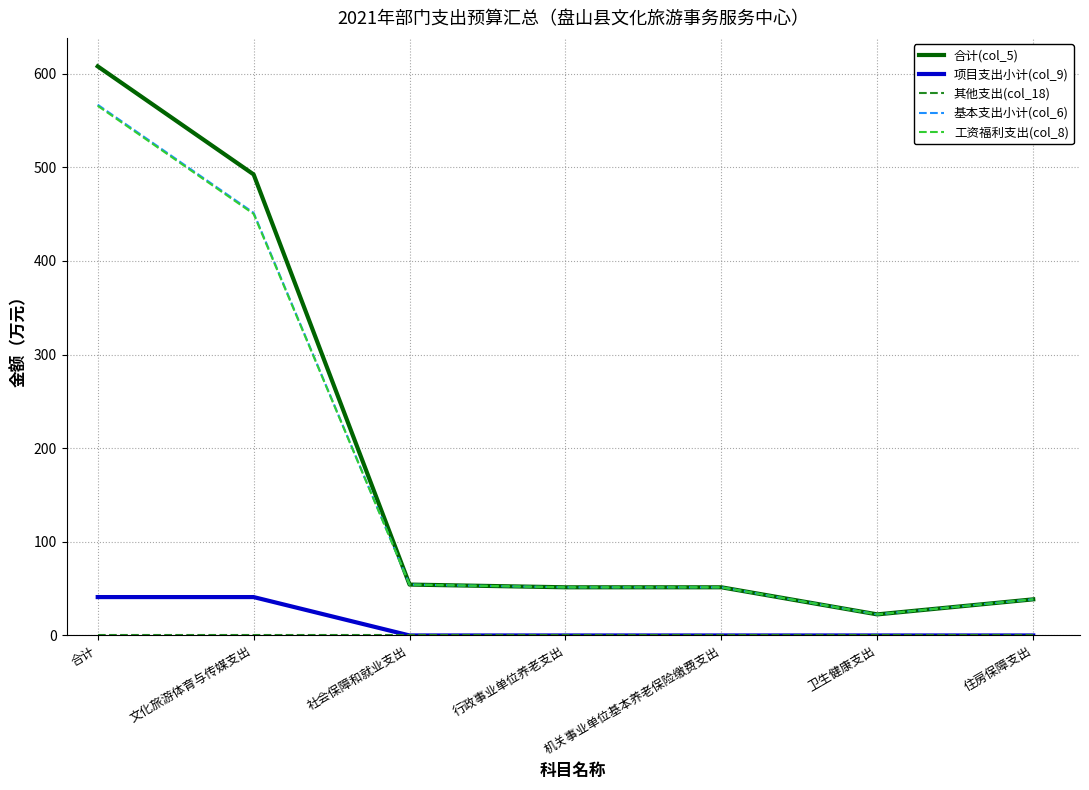

Between 文化旅游体育与传媒支出 and 机关事业单位基本养老保险缴费支出, which series saw the biggest shift?

合计(col_5)